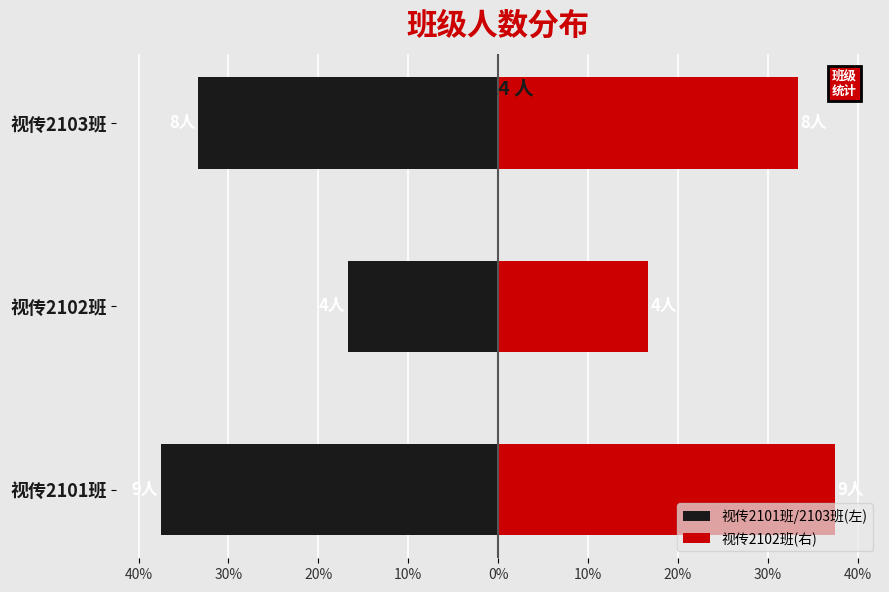

What is the value of the 视传2101班/2103班(左) bar at the 2nd from the left?

-16.7